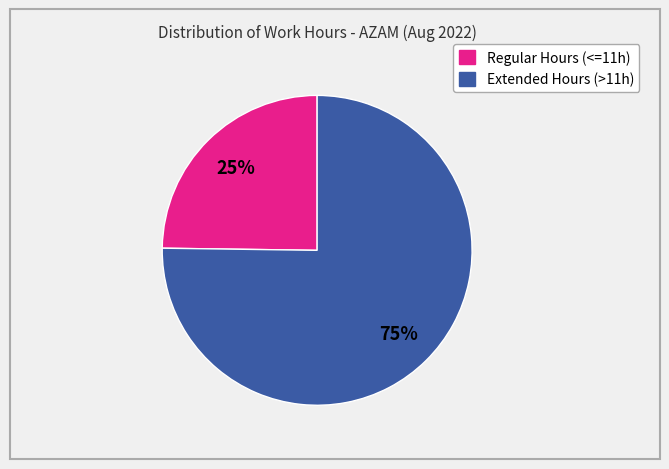

Is there any slice that represents more than half of the pie?

Yes